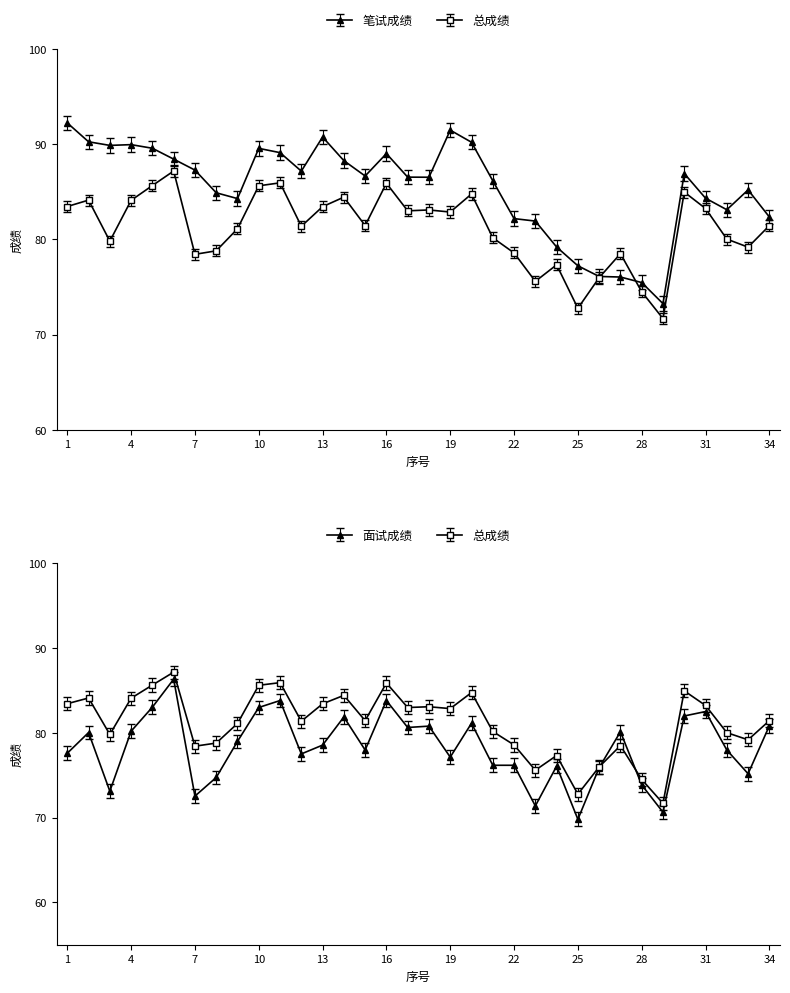

In 总成绩, how many points are lower than both neighbors (excluding endpoints)?

10